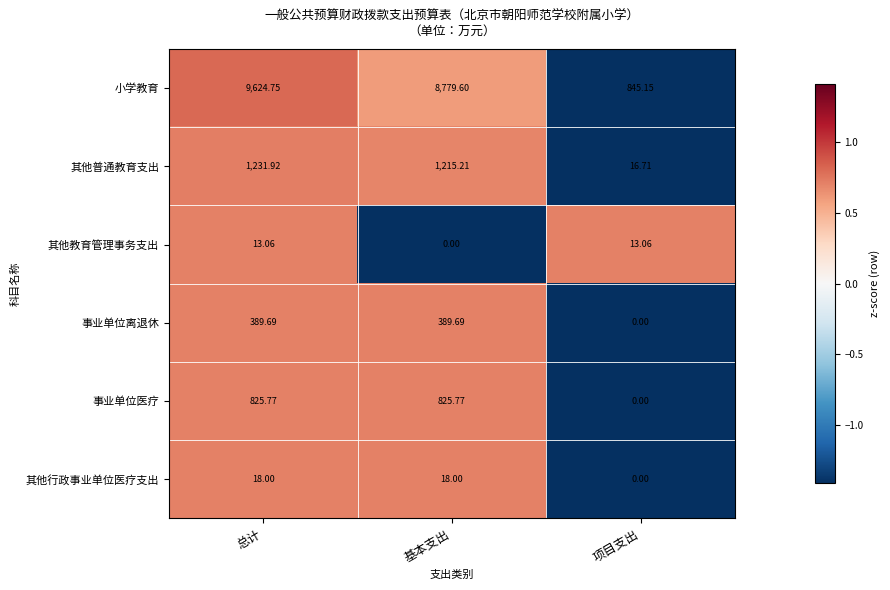

What is the total value across all series at 基本支出?

11228.3